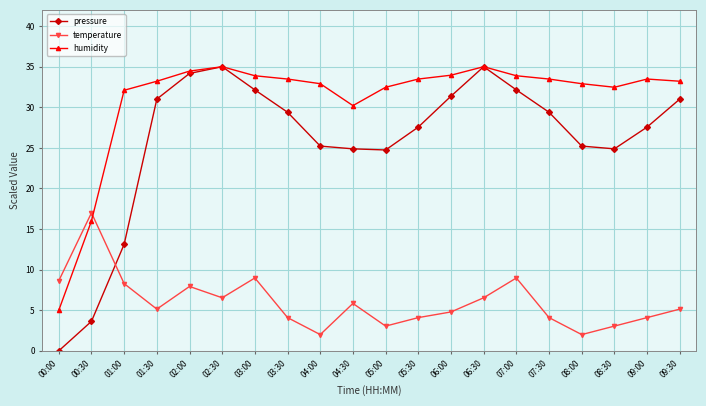

What is the value of the pressure point at the 5th from the left?

34.2